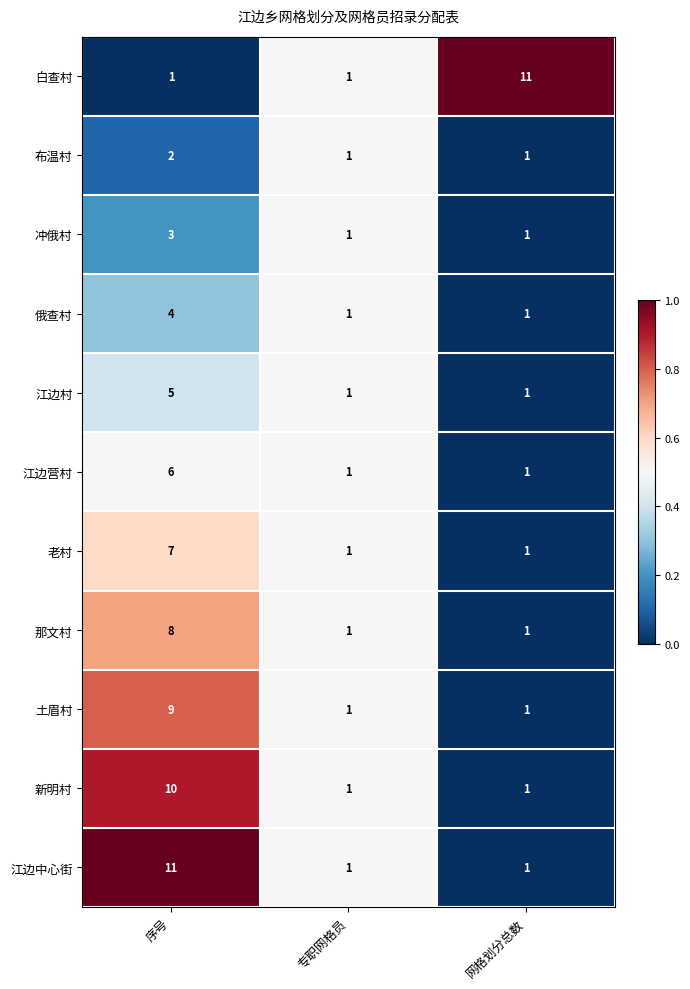

What is the average value of the 新明村 series?

4